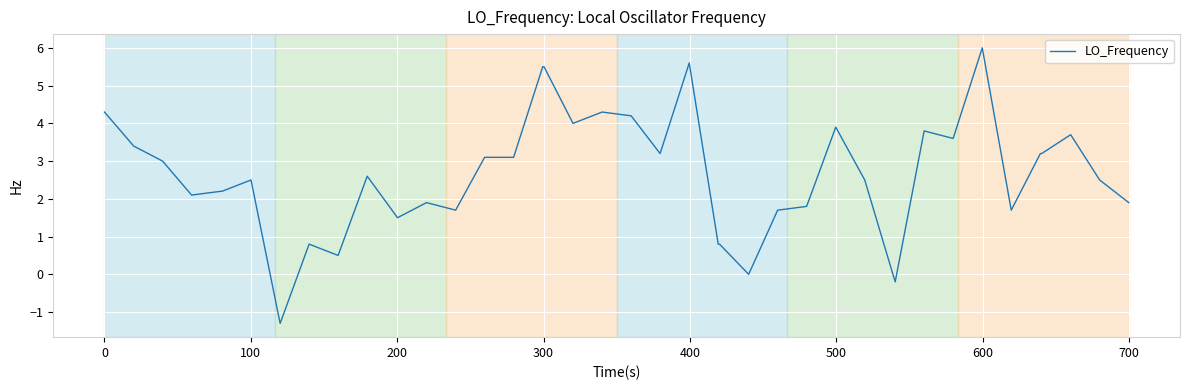

What is the difference between the maximum and minimum values?

7.3